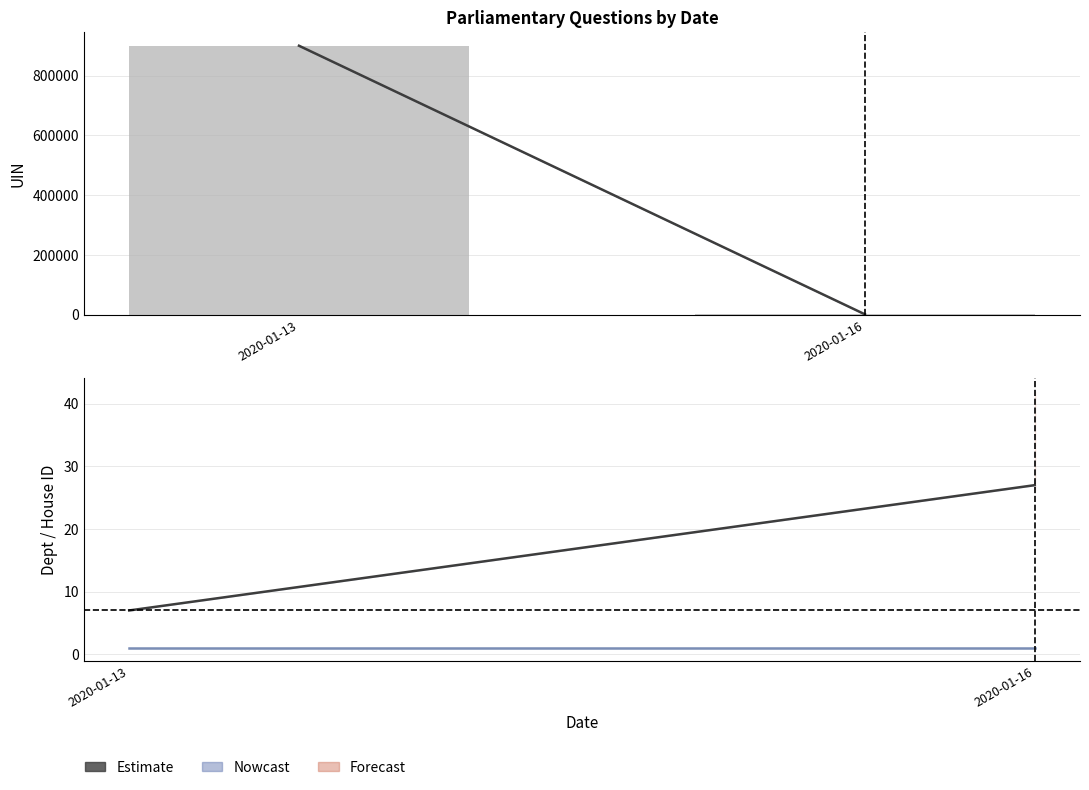

What is the difference between the maximum and minimum values in the uin (bar) series?

898405.4